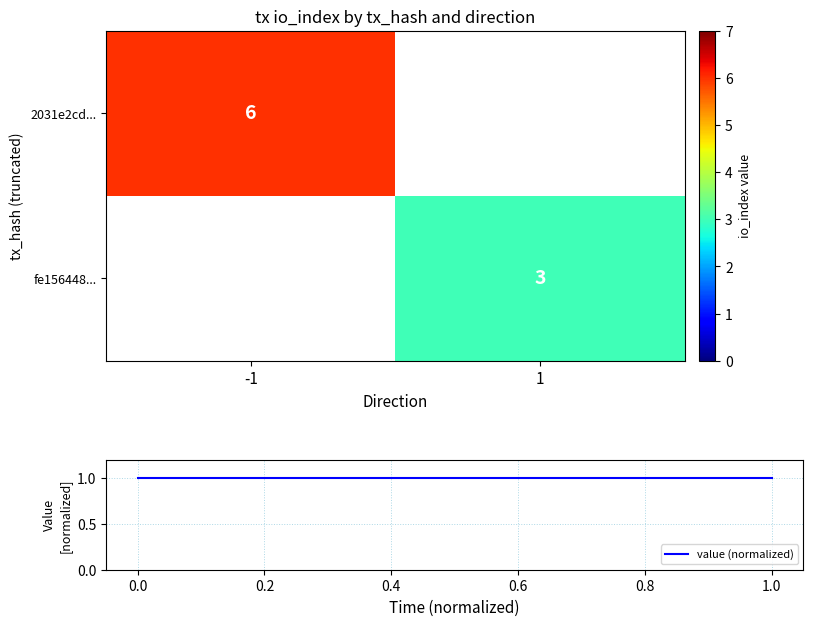

The value of 2031e2cd... at -1 is 10. True or false?

False